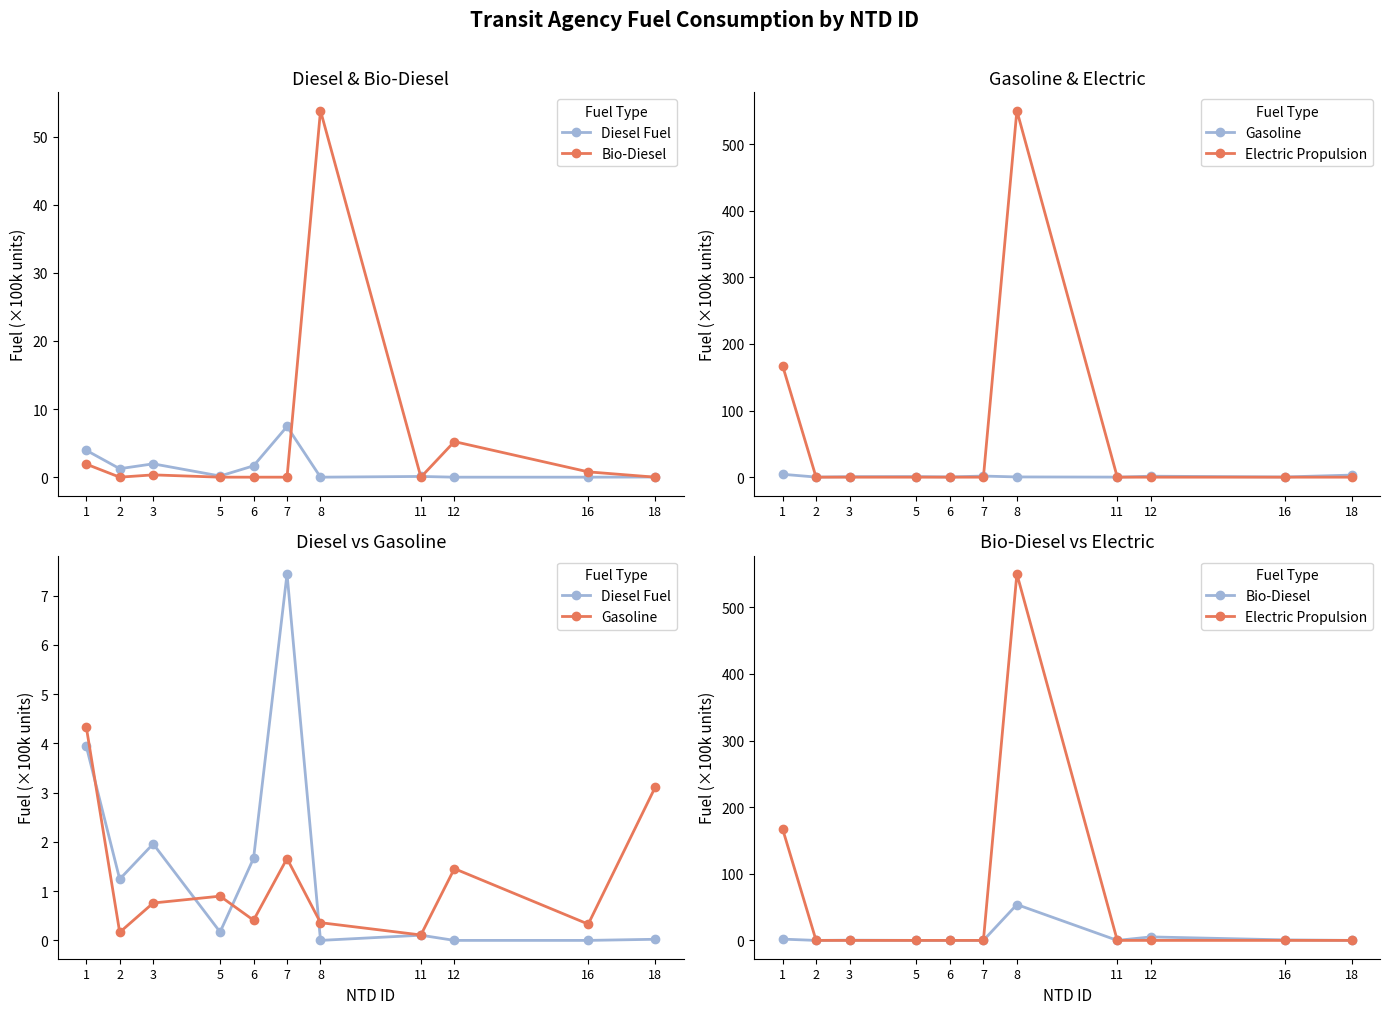

Reading left to right, what are all the values shown in this chart?

Diesel Fuel: 3.9	1.2	2.0	0.2	1.7	7.4	0.0	0.1	0.0	0.0	0.0
Bio-Diesel: 1.9	0.0	0.3	0.0	0.0	0.0	53.8	0.0	5.2	0.8	0.0
Gasoline: 4.3	0.2	0.8	0.9	0.4	1.7	0.4	0.1	1.5	0.3	3.1
Electric Propulsion: 167.3	0.0	0.0	0.0	0.0	0.0	550.2	0.0	0.0	0.0	0.0